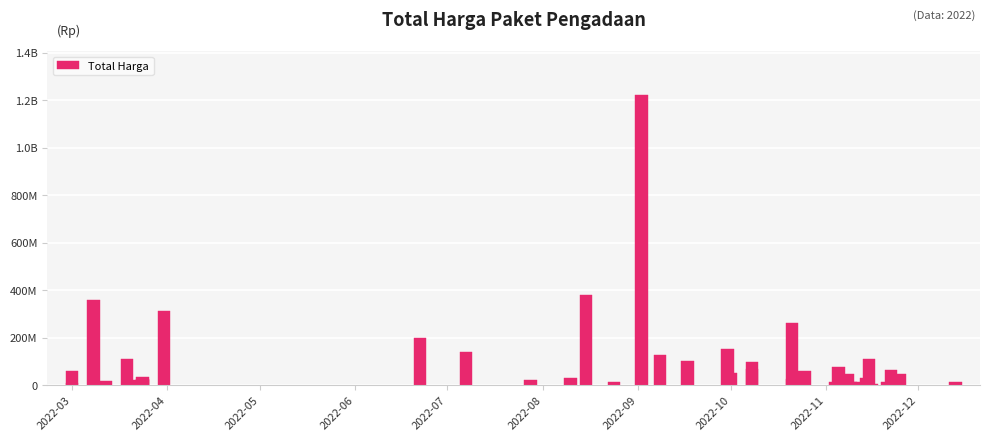

What is the greatest value displayed?

1224682000